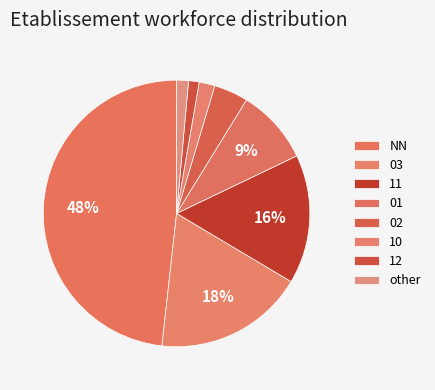

To the nearest percent, what portion does NN represent?

48%